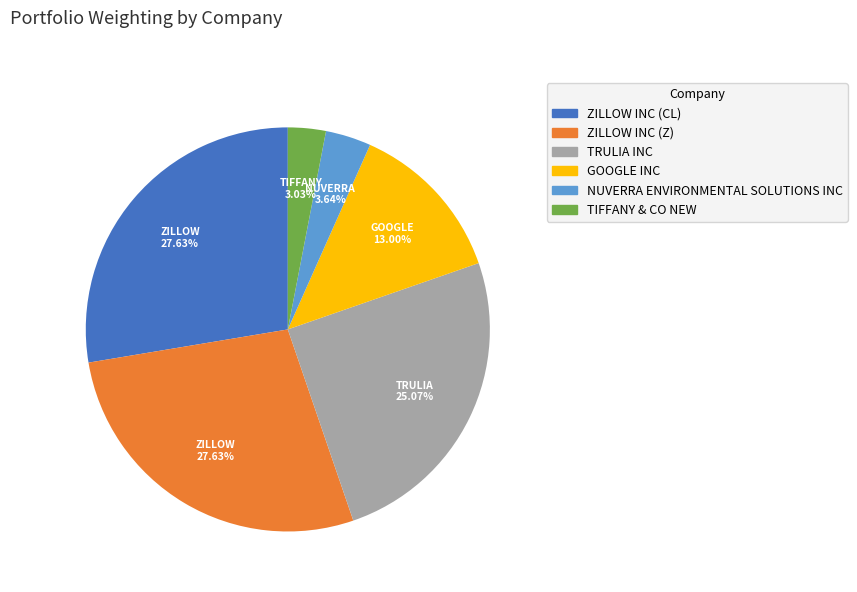

To the nearest percent, what is the combined percentage of ZILLOW INC (CL) and NUVERRA ENVIRONMENTAL SOLUTIONS INC?

31%